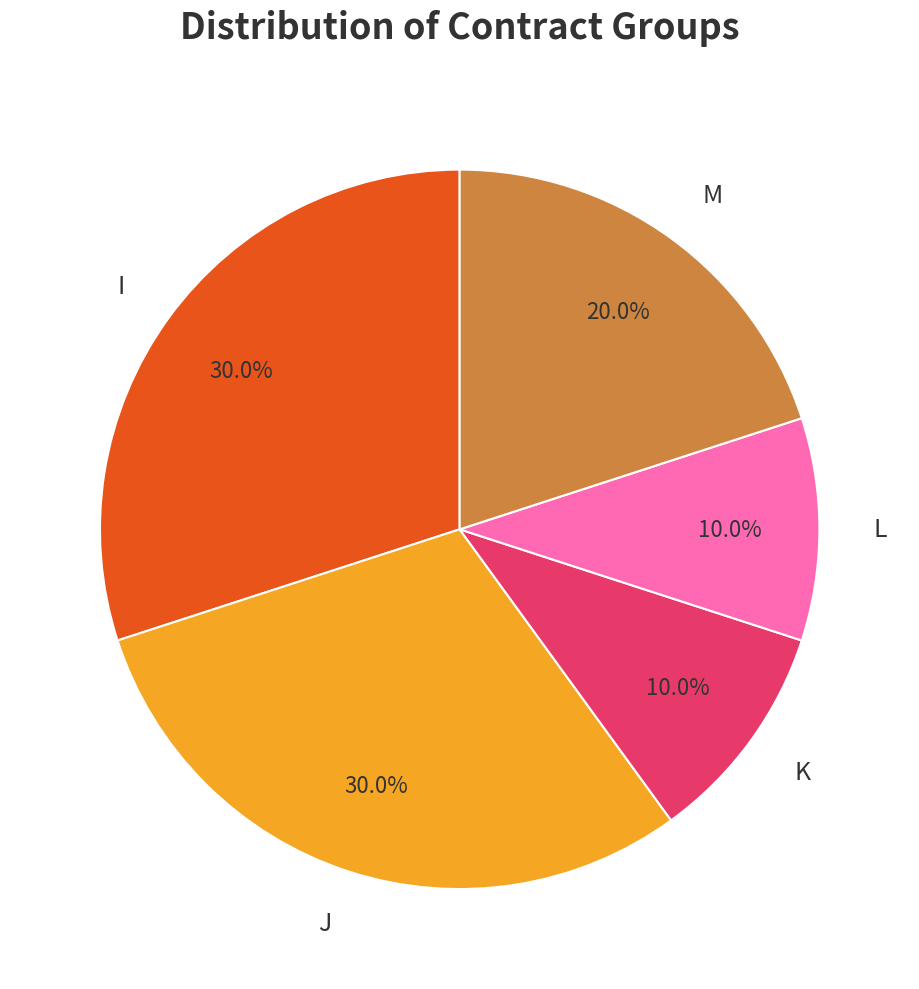

What portion of the pie excludes K?

90.0%